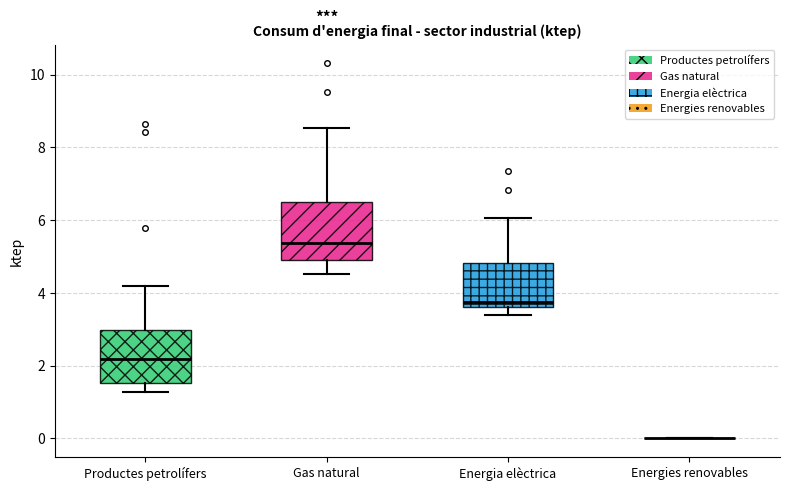

Reading left to right, transcribe this box plot: for each box, give where its median line is, the range the box spans, and where its two whiskers end, as read against the y-axis. The values are not printed on the chart, so give them approximately, as read against the axis.

Productes petrolífers: median 2.2, box 1.6 to 3.0, whiskers 1.2 to 4.2
Gas natural: median 5.4, box 4.8 to 6.6, whiskers 4.6 to 8.6
Energia elèctrica: median 3.8, box 3.6 to 4.8, whiskers 3.4 to 6.0
Energies renovables: box collapsed to a line at 0.0, whiskers 0.0 to 0.0